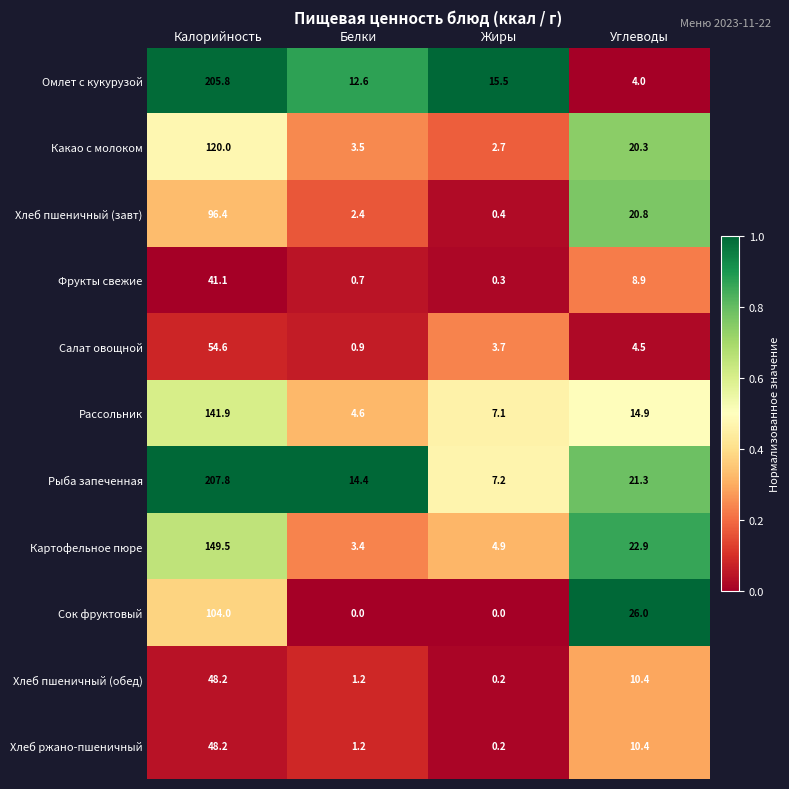

Where is Хлеб ржано-пшеничный nearest to the value 24?

Углеводы